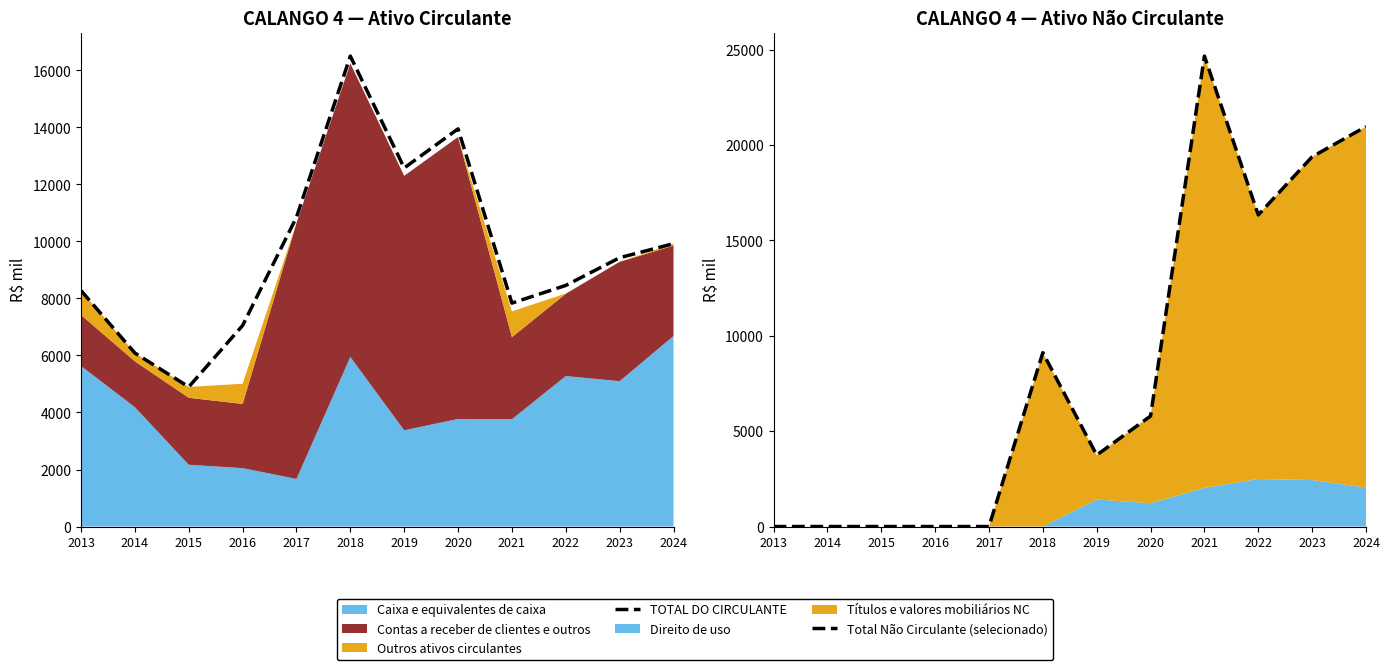

True or false: TOTAL DO CIRCULANTE has a value of 15934 at 2017.

False